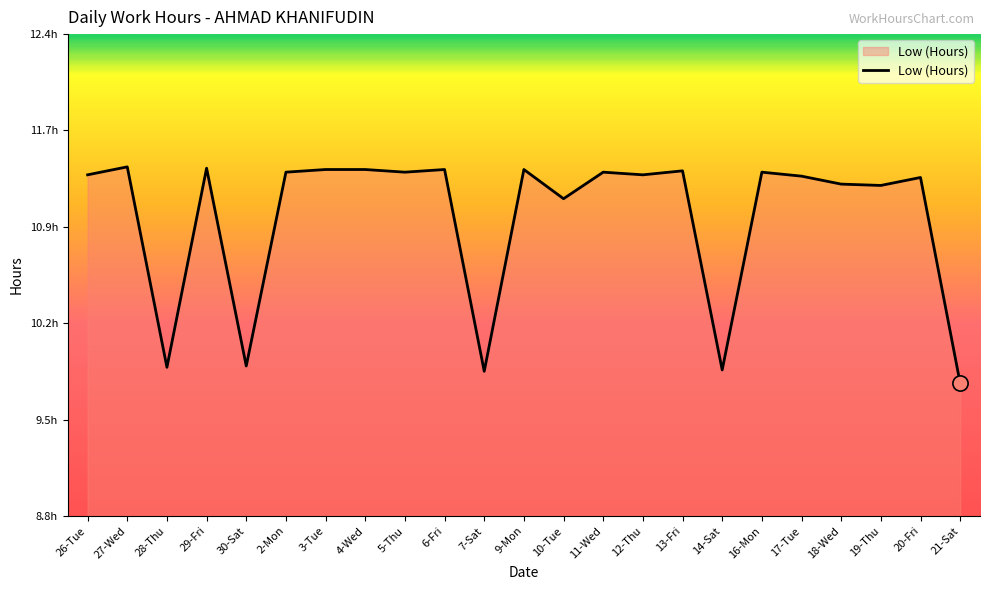

What is the change in value from 28-Thu to 17-Tue?

+1.4